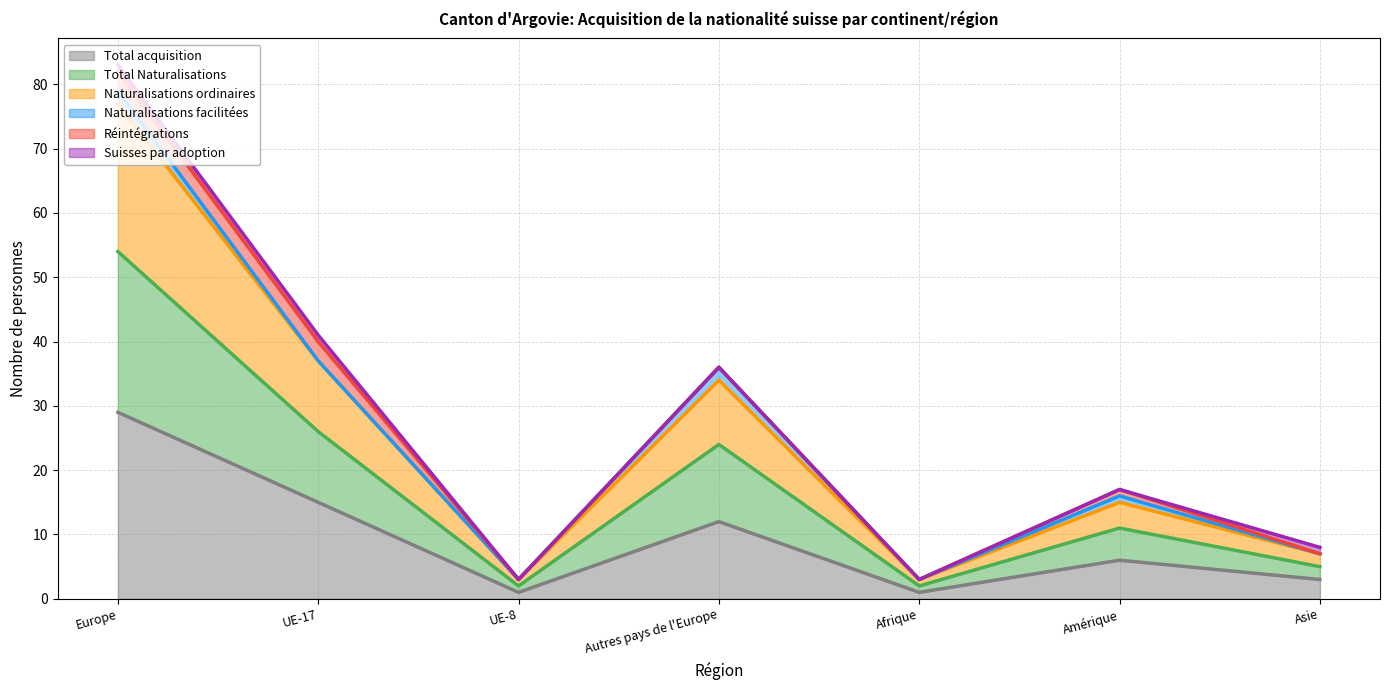

What is the minimum value shown in the chart?

1